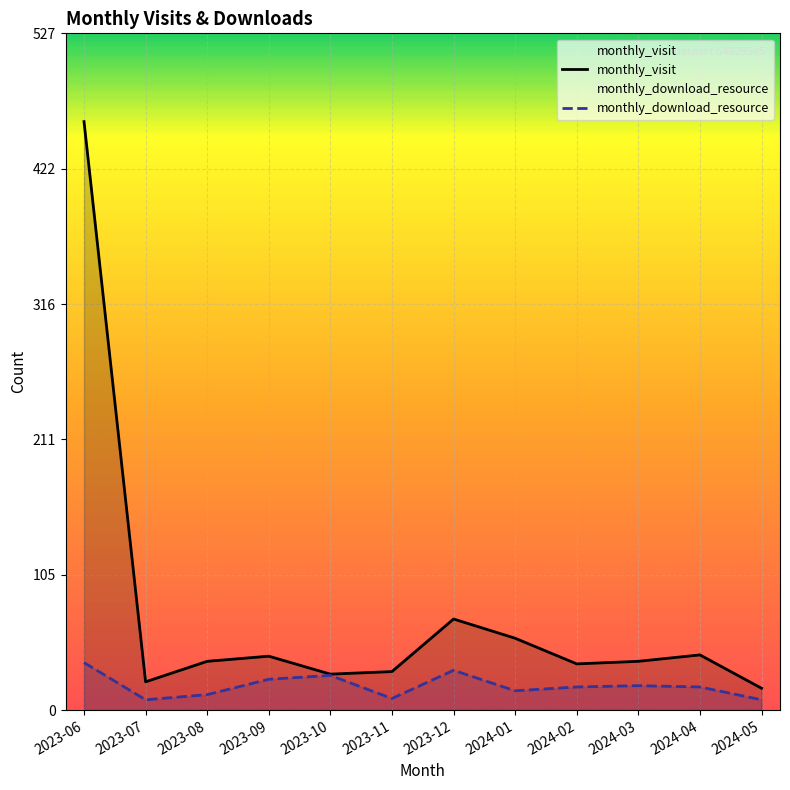

Between 2024-05 and 2023-06, which is larger?

2023-06